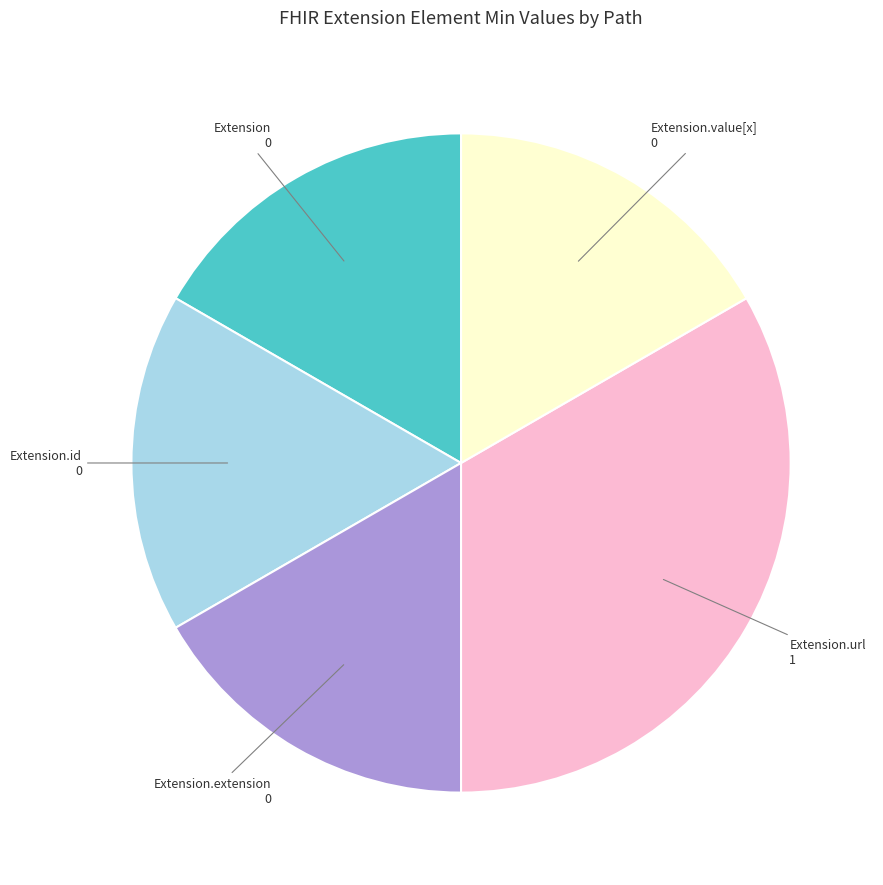

Is there any slice that represents more than half of the pie?

No